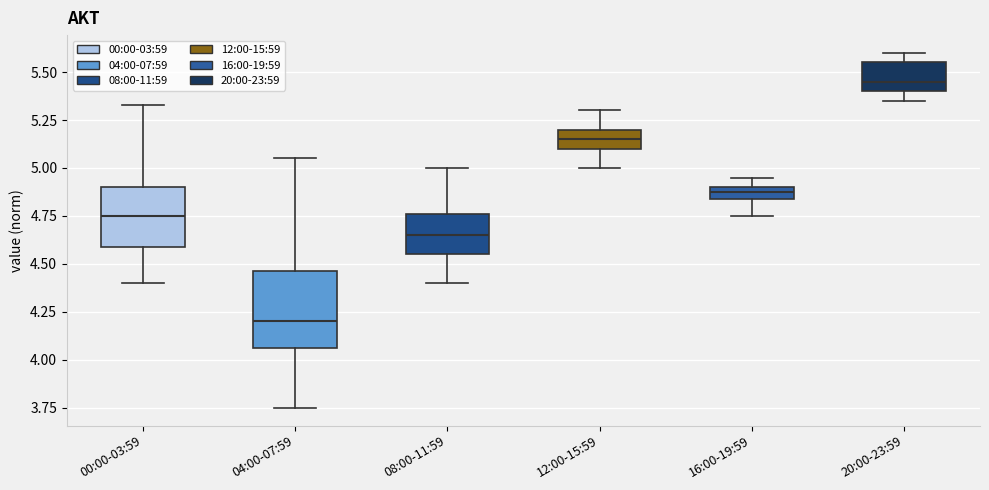

Which box has the highest median line?

20:00-23:59